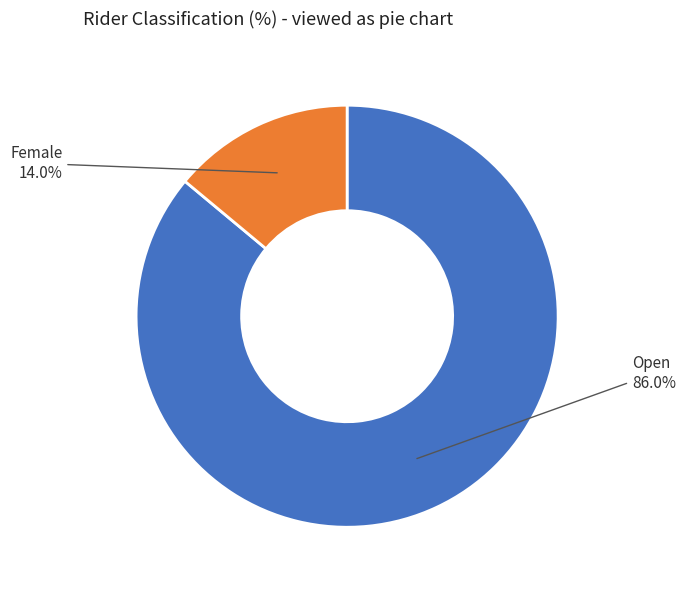

Which has a higher value, Open or Female?

Open